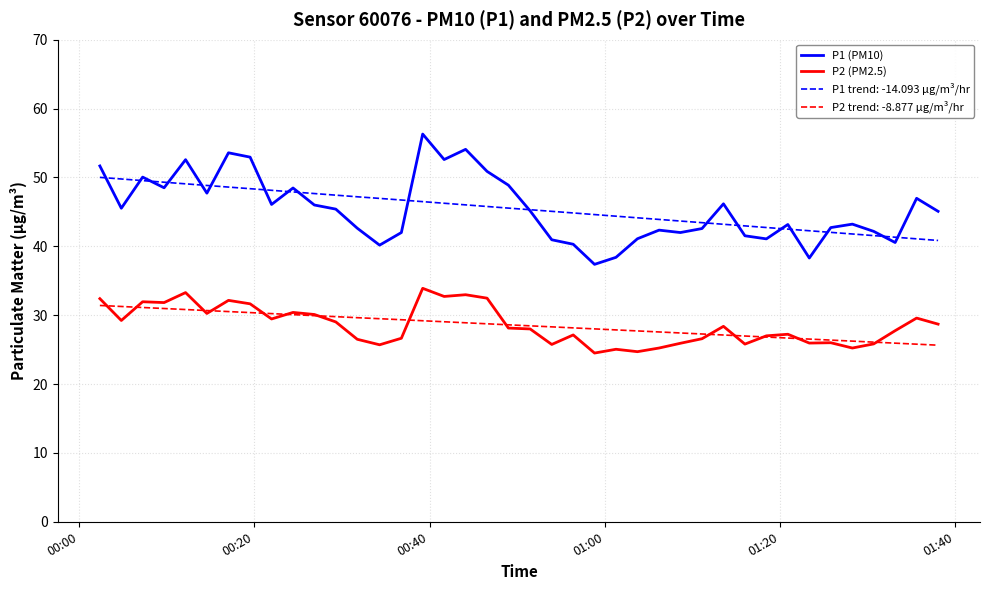

Which series has the largest range (max minus min)?

P1 (PM10)